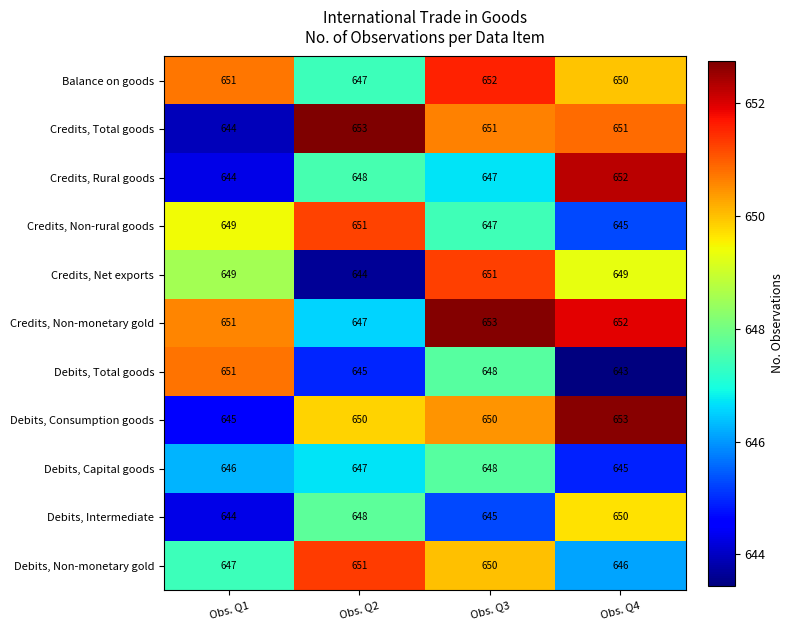

Count the number of categories in the chart.

4